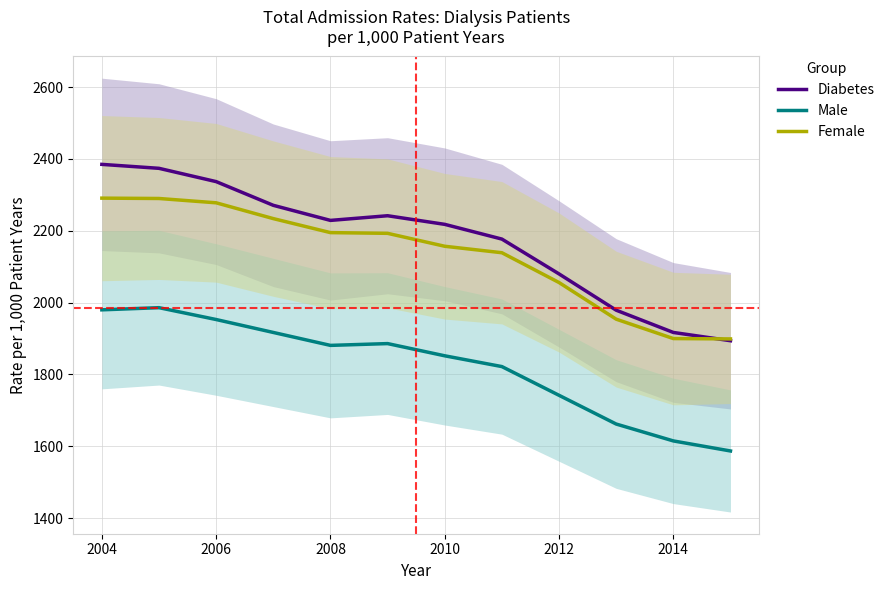

Is it true that Male equals 1114 at 2006?

False